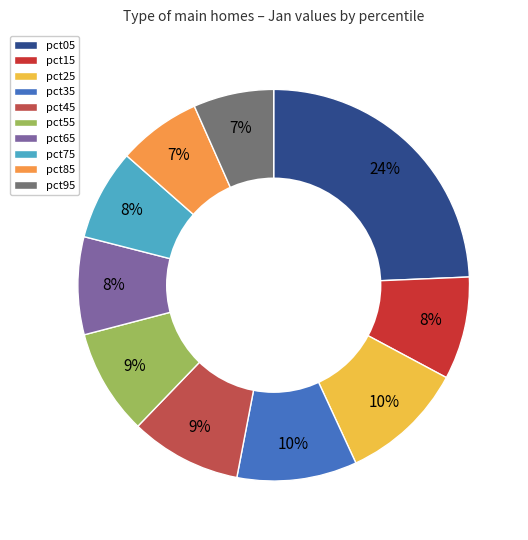

Between pct25 and pct85, which is larger?

pct25